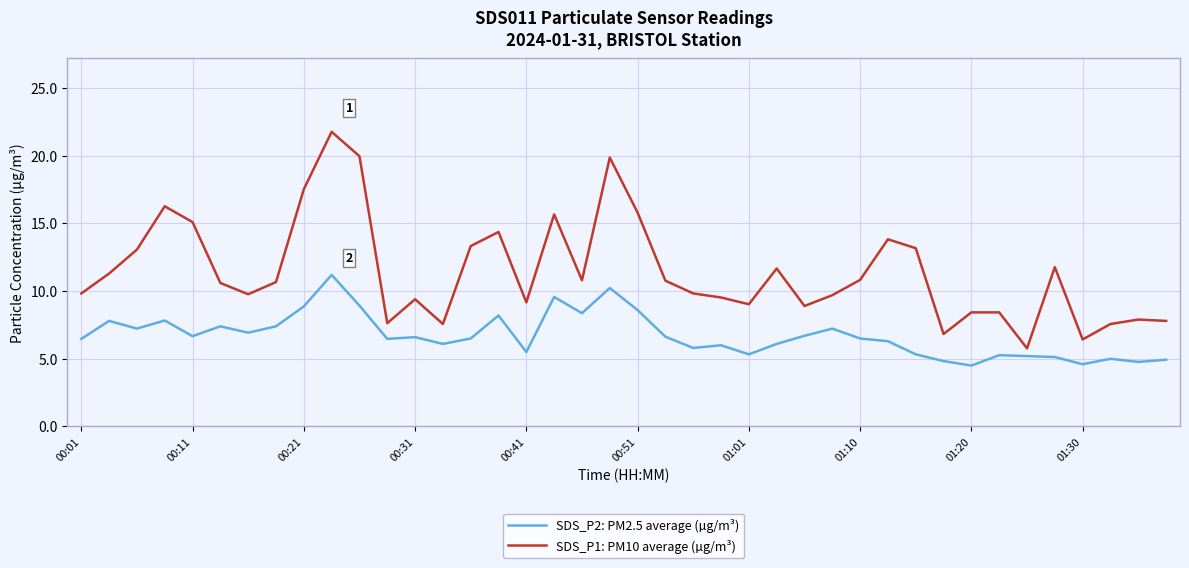

What is the average value of the SDS_P1: PM10 average (µg/m³) series?

11.4